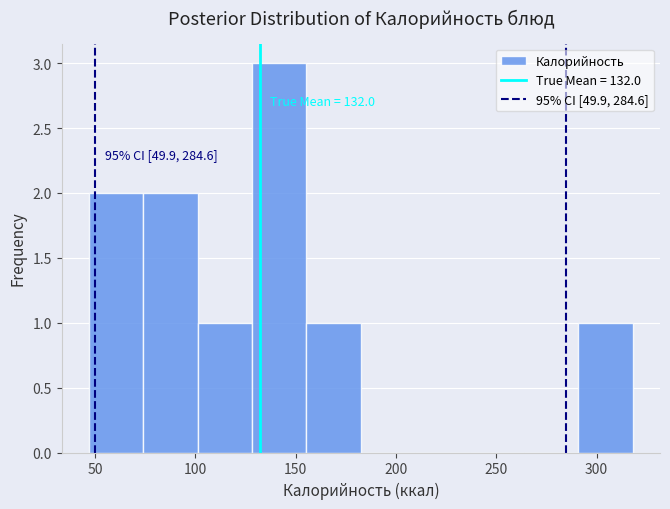

Which range on the x-axis has the tallest bar?

130 to 155